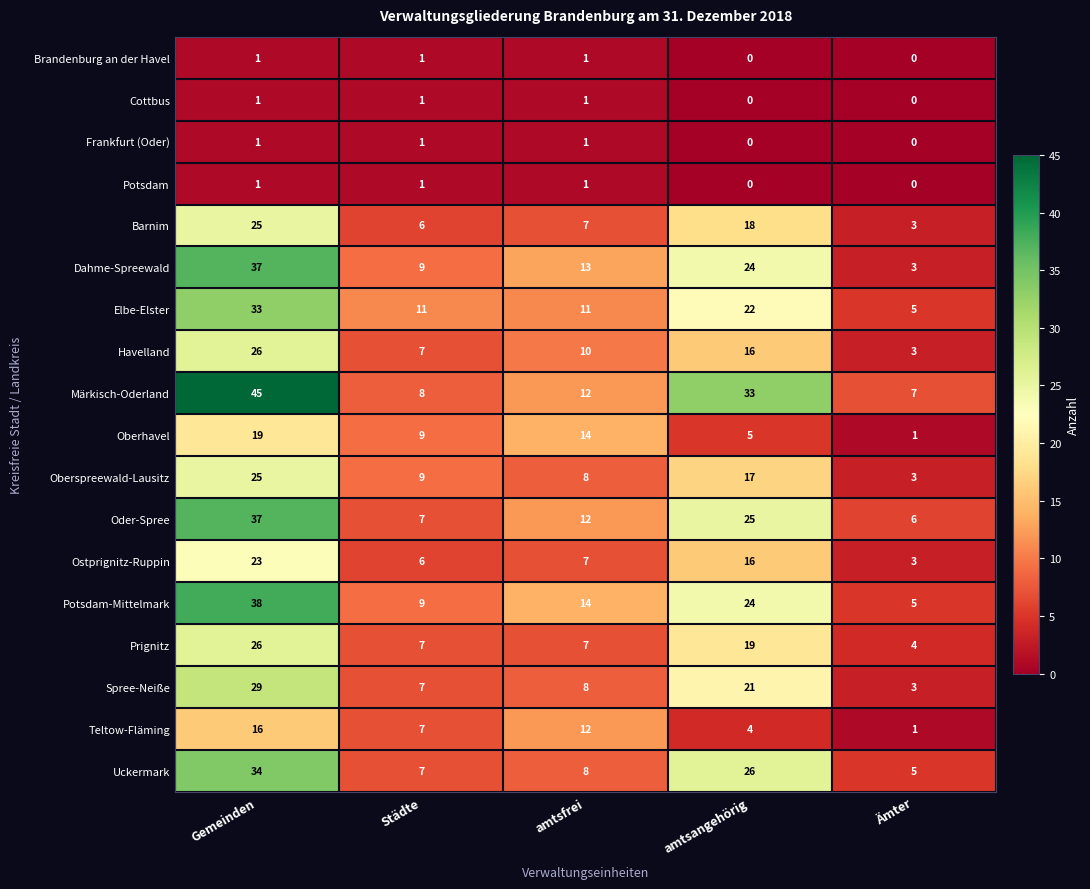

Where is Prignitz nearest to the value 15?

amtsangehörig